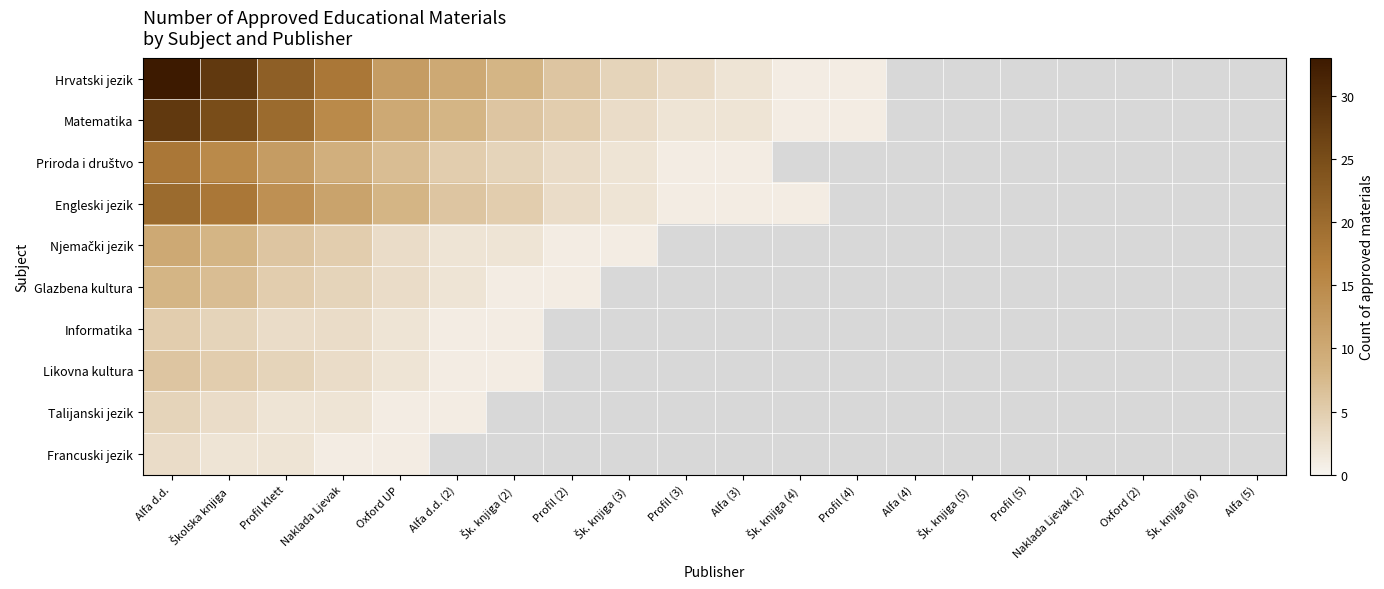

At Šk. knjiga (5), list the series in order from smallest to largest.

Hrvatski jezik, Matematika, Priroda i društvo, Engleski jezik, Njemački jezik, Glazbena kultura, Informatika, Likovna kultura, Talijanski jezik, Francuski jezik